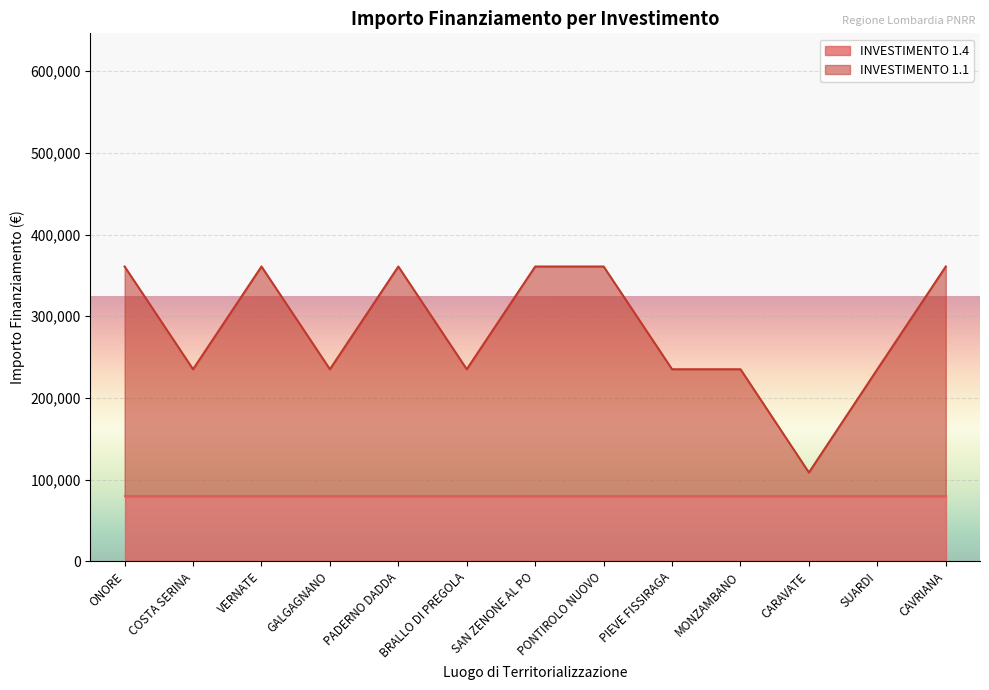

What is the highest value of the INVESTIMENTO 1.4 series?

79922